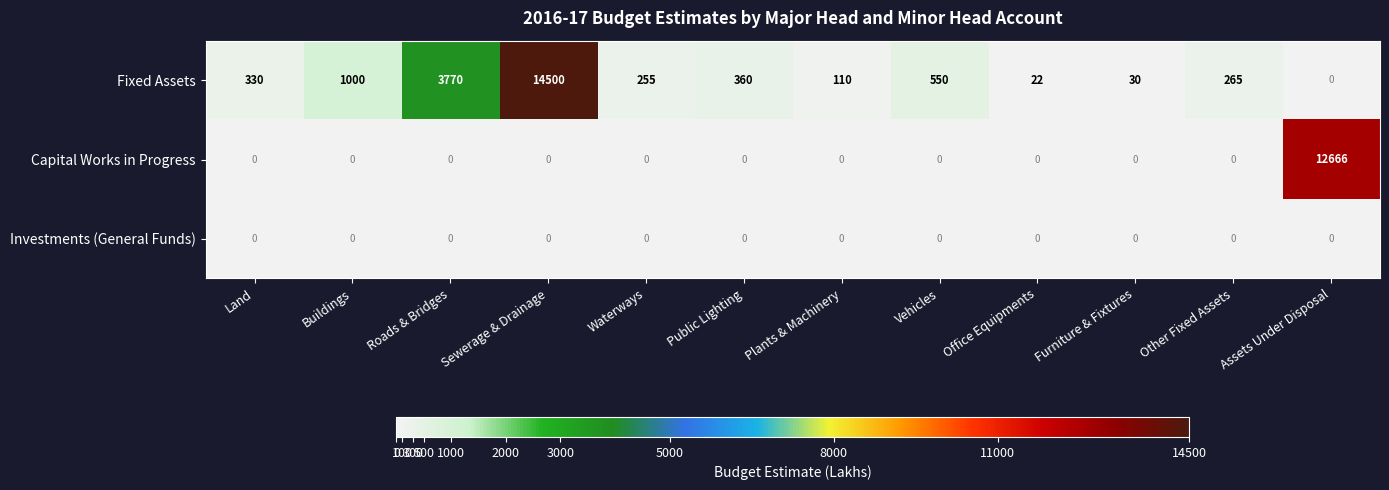

What is the average value of the Capital Works in Progress series?

1056